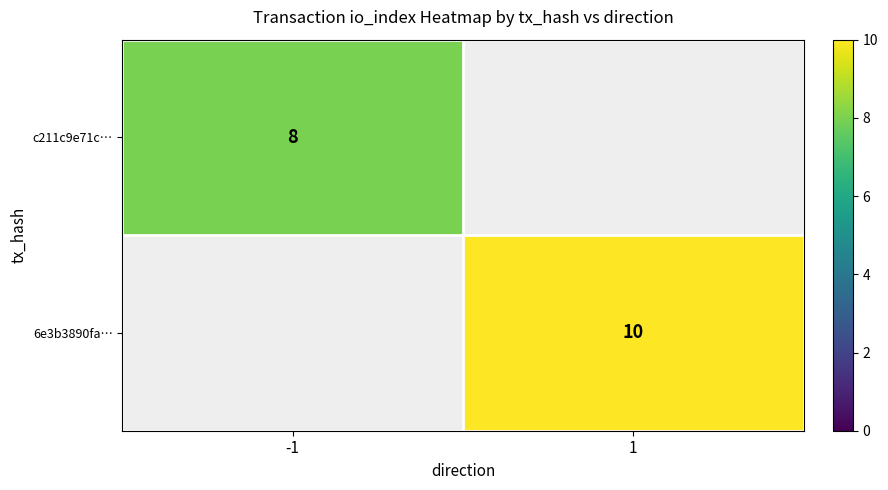

The value of 6e3b3890fa… at 1 is 17. True or false?

False